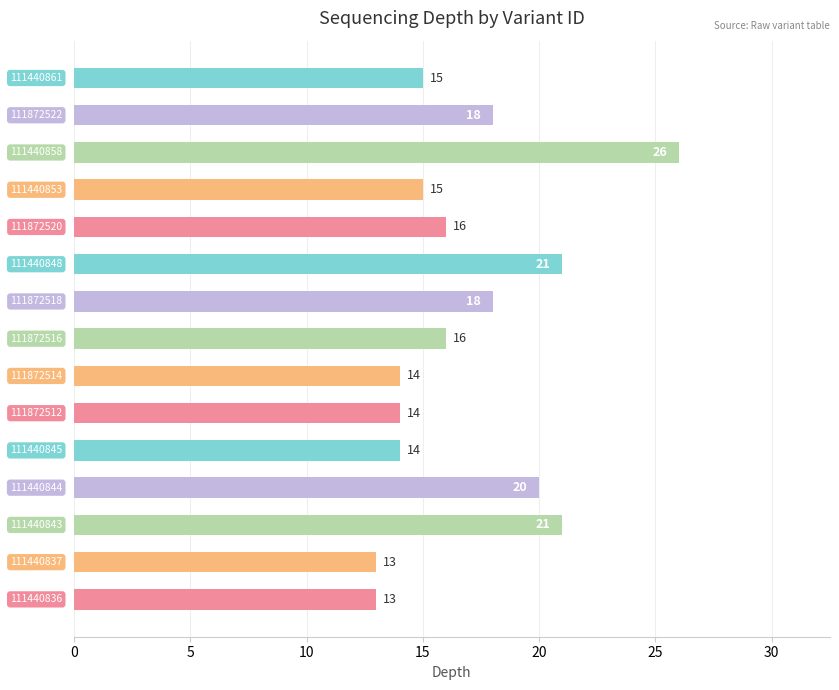

How many bars are there in total?

15